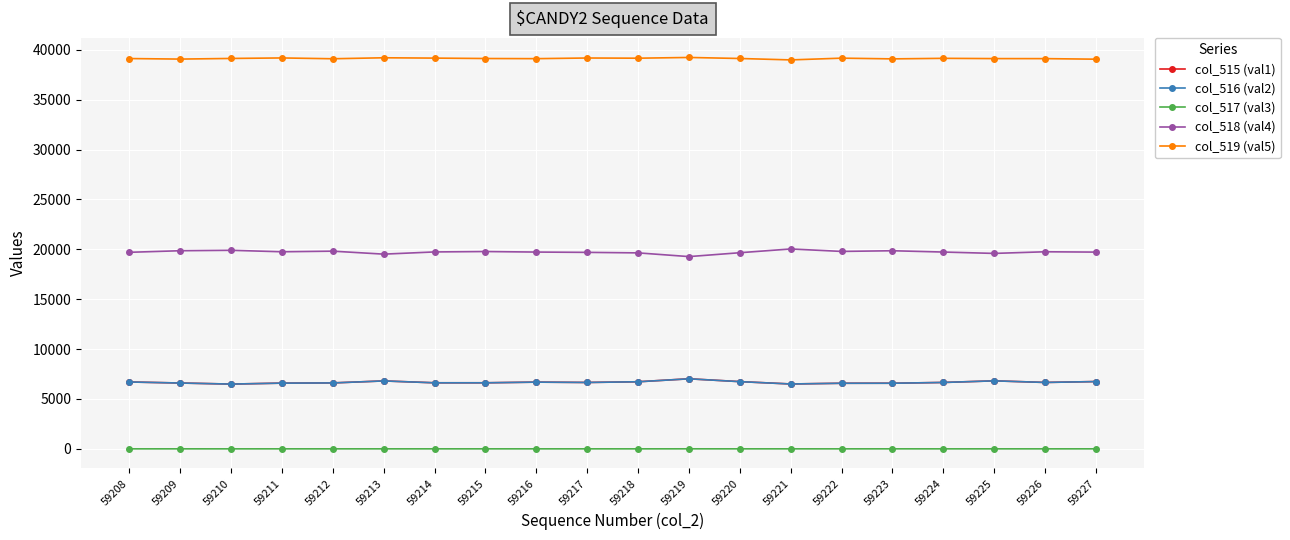

At how many categories does at least one series exceed 10664?

20